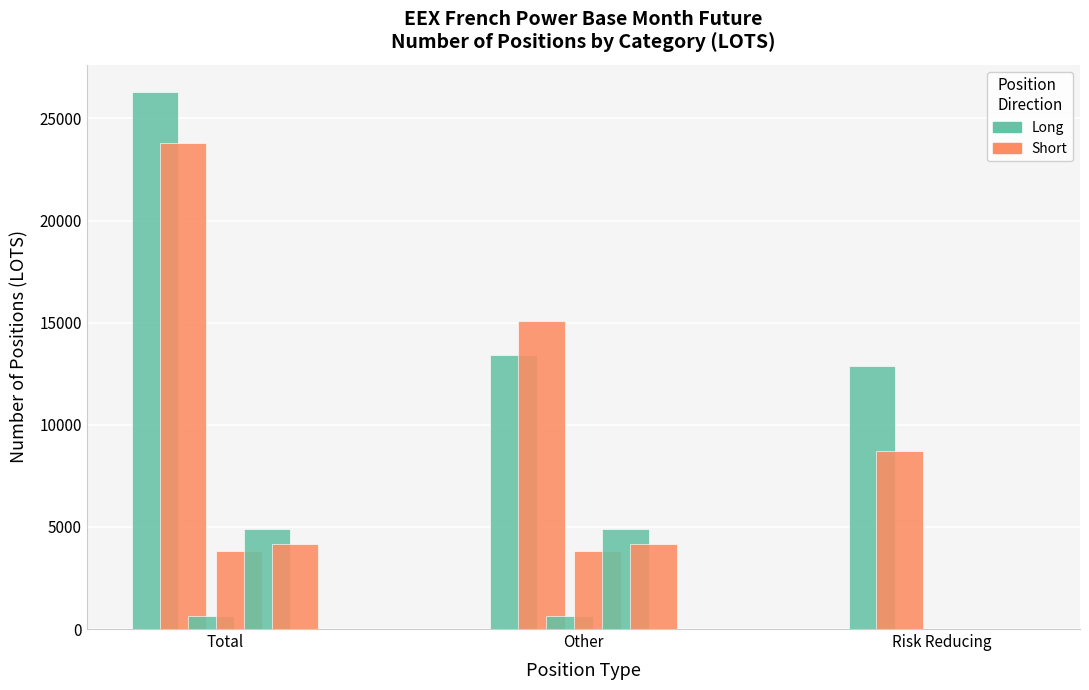

Count the number of categories in the chart.

3